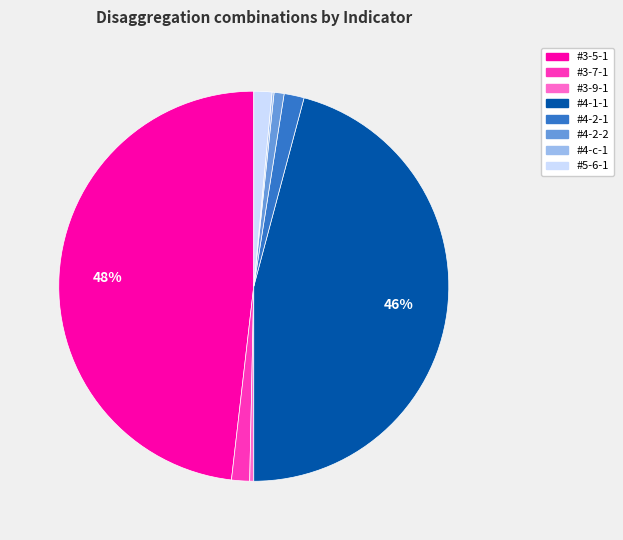

What is the largest slice in the pie chart?

#3-5-1